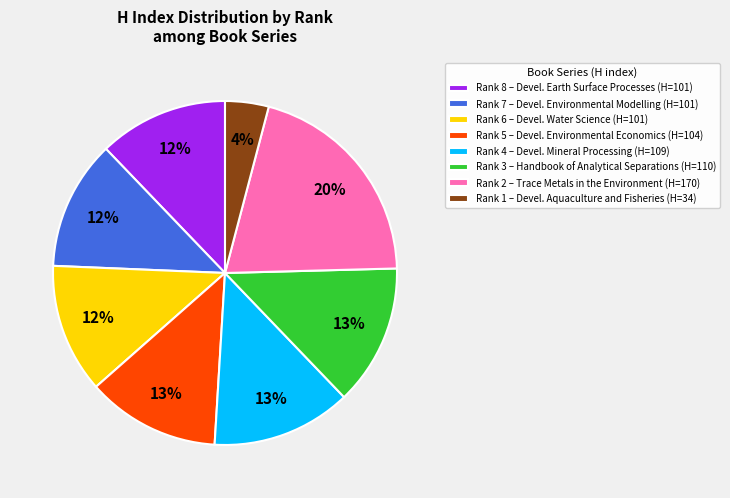

What percentage is the Rank 2 slice, to the nearest percent?

20%